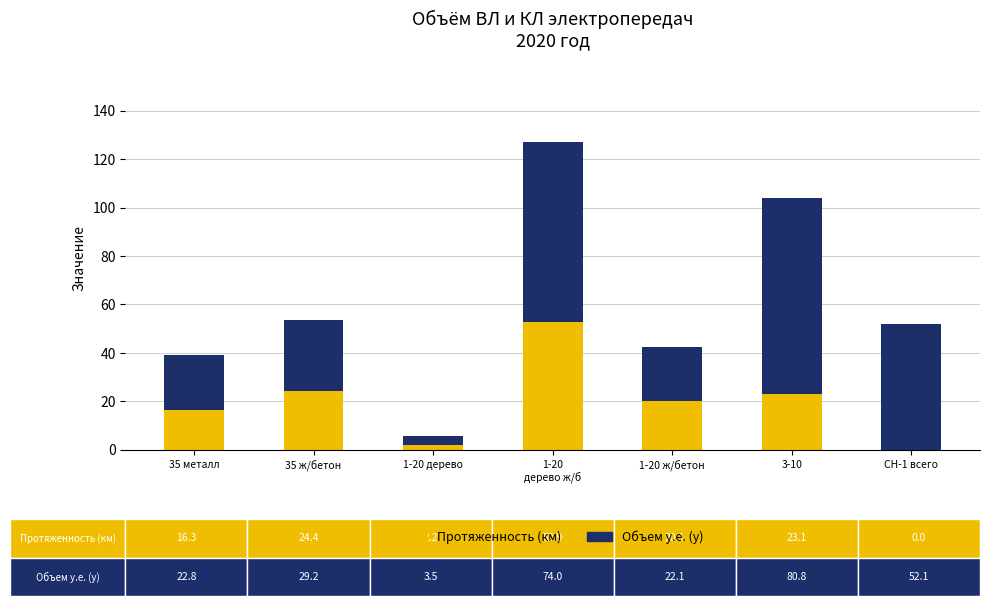

What is the total value across all series at 35 металл?

39.1